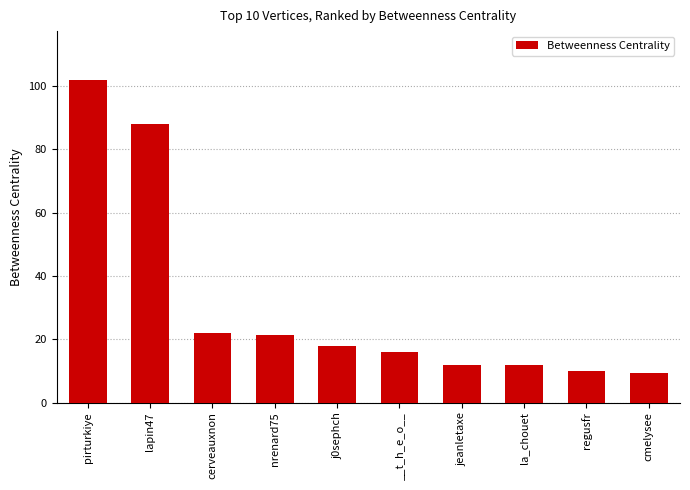

What is the sum of all values?

310.8